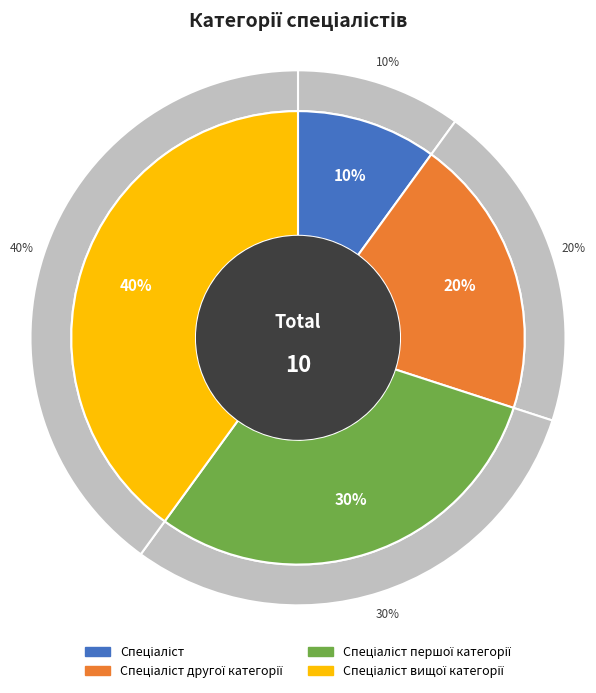

Count the number of slices in the pie.

4